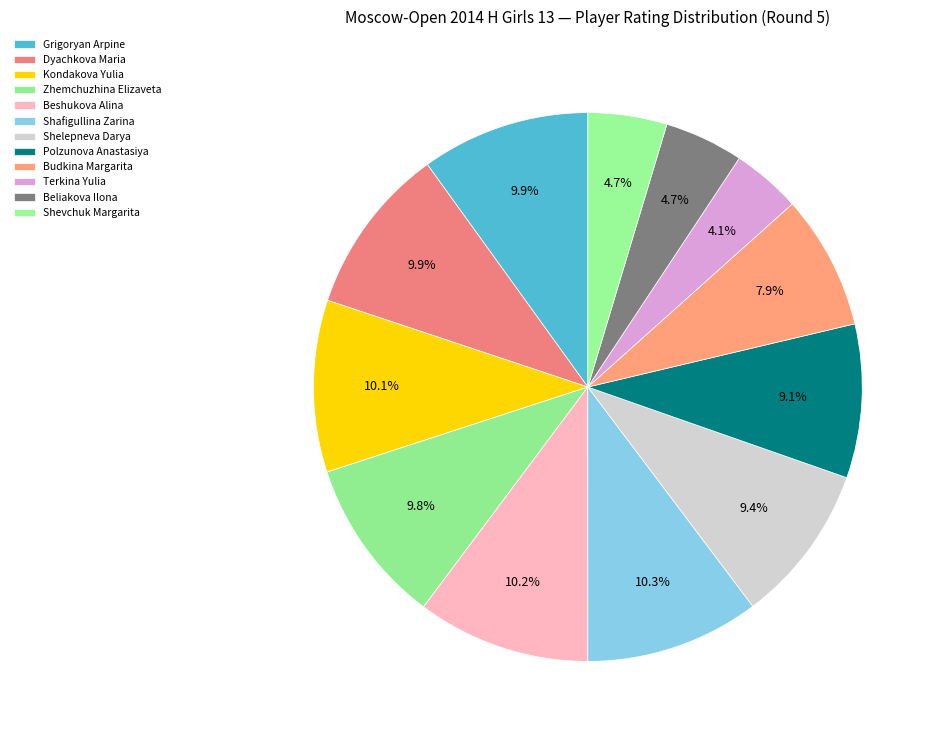

Is the sum of Polzunova Anastasiya and Terkina Yulia greater than half?

No